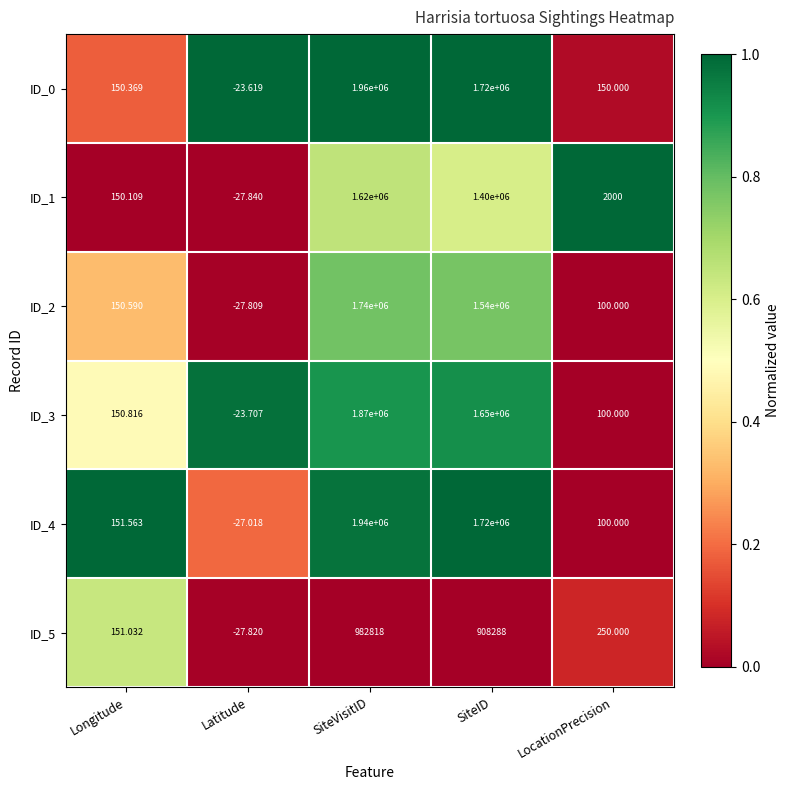

Rank the categories by ID_5 value from highest to lowest.

SiteVisitID, SiteID, LocationPrecision, Longitude, Latitude